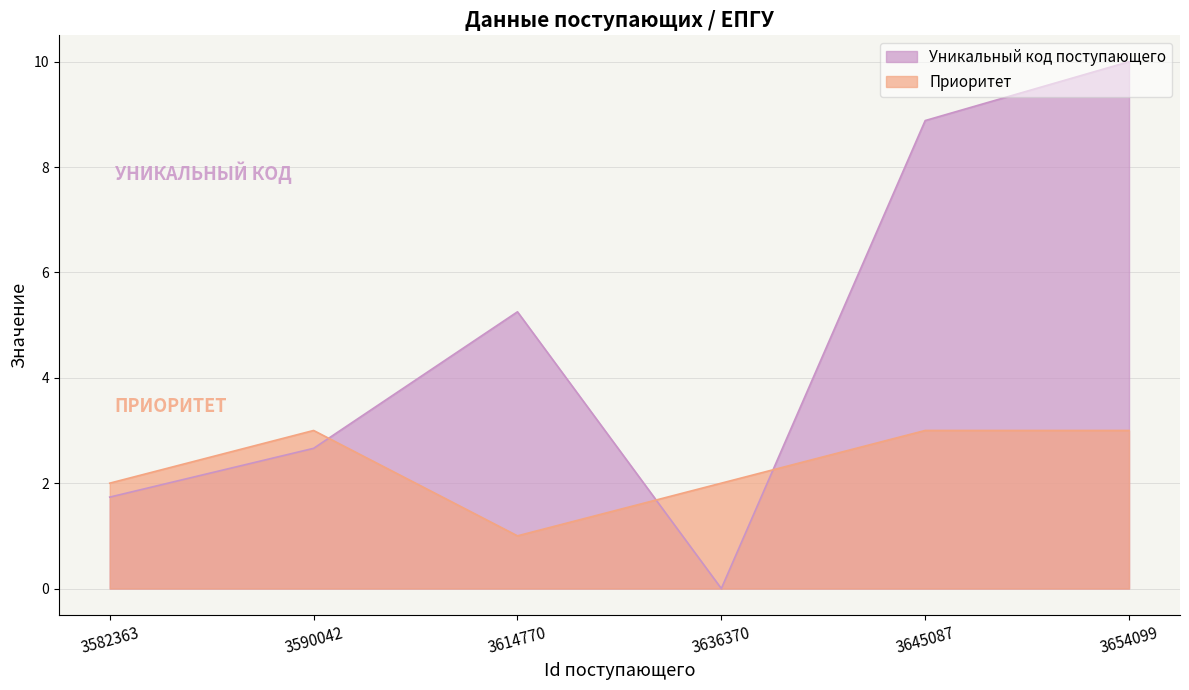

At which category does Уникальный код поступающего reach its first local valley?

3636370